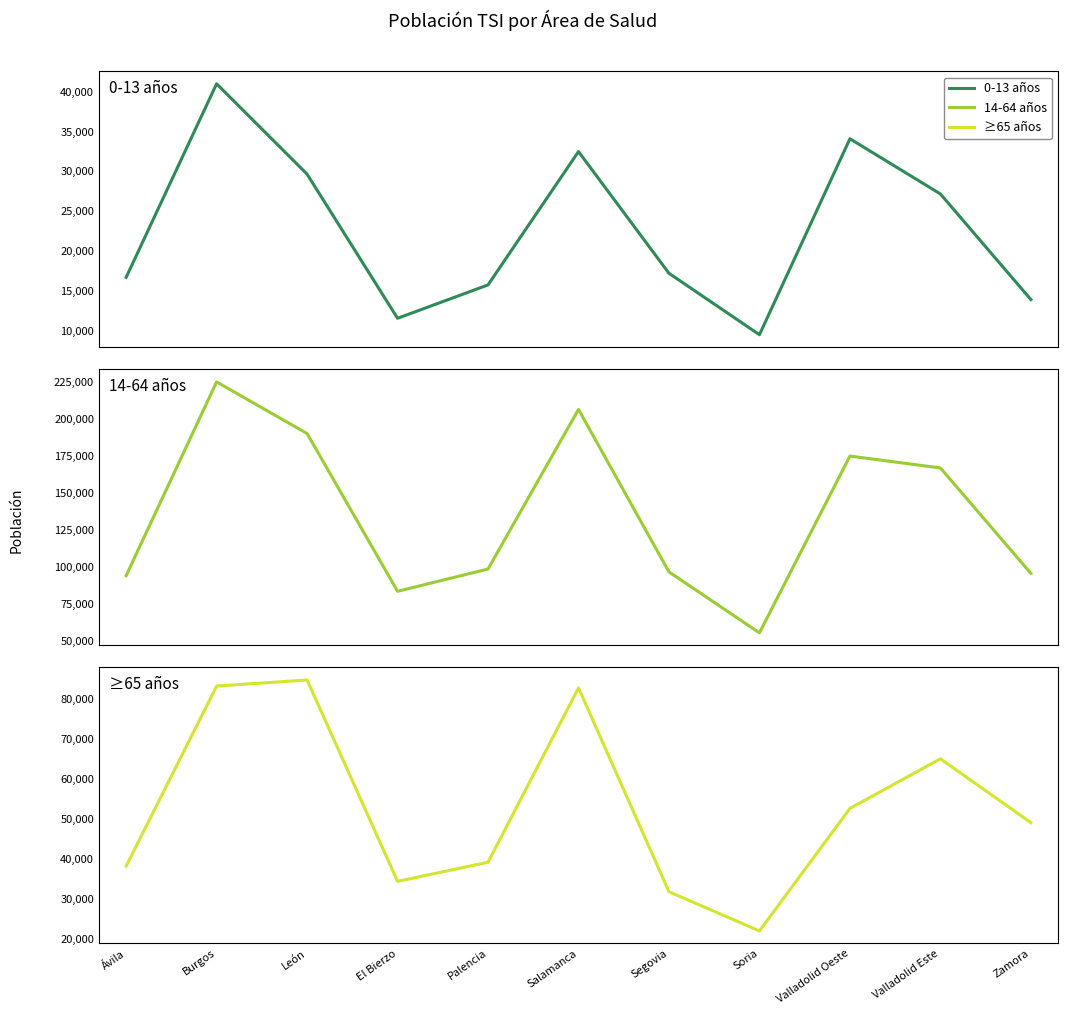

At Burgos, list the series in order from largest to smallest.

14-64 años, ≥65 años, 0-13 años